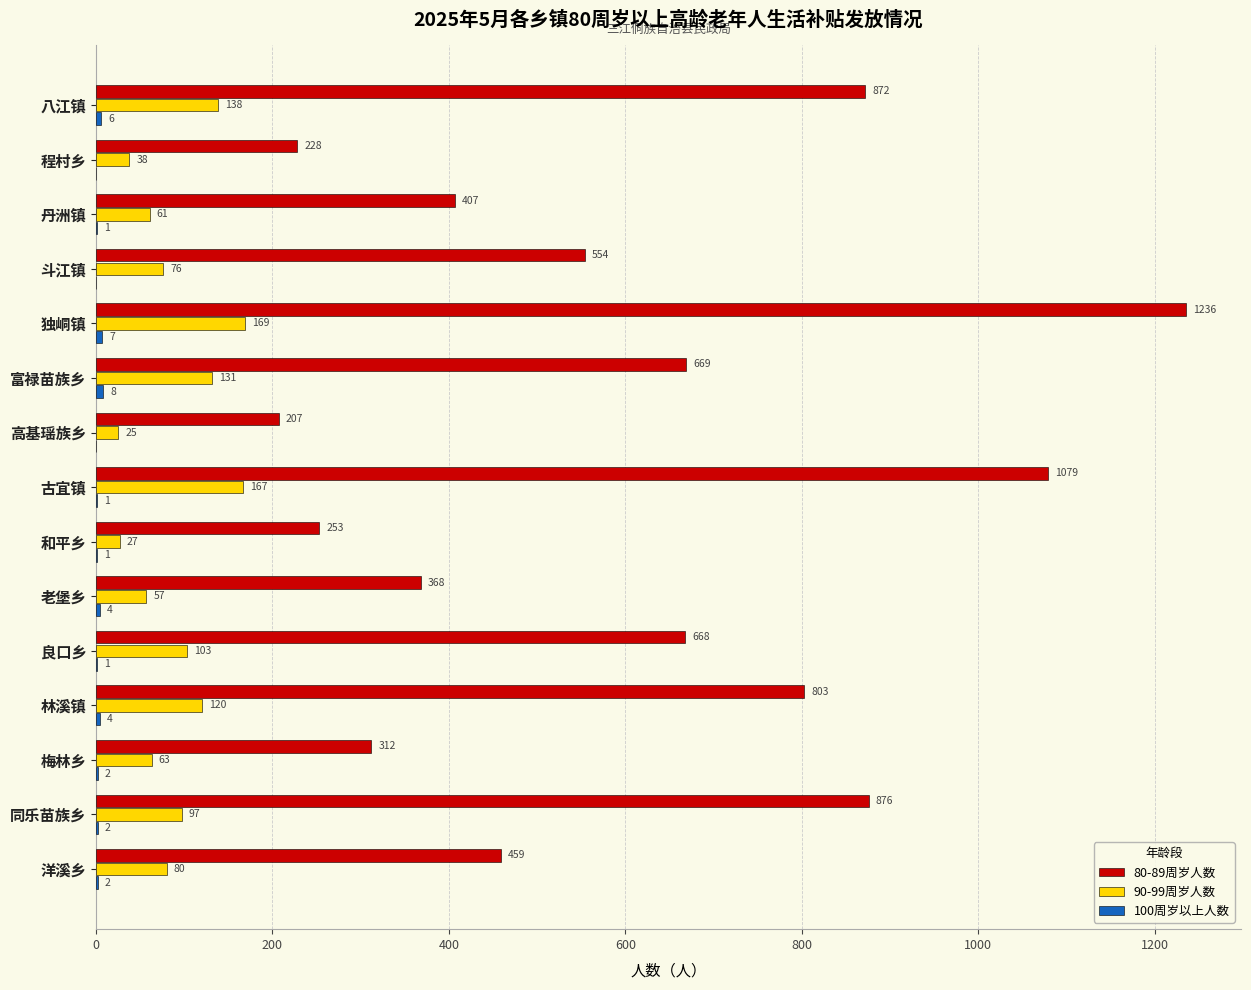

At which label is 80-89周岁人数 closest to 721?

富禄苗族乡